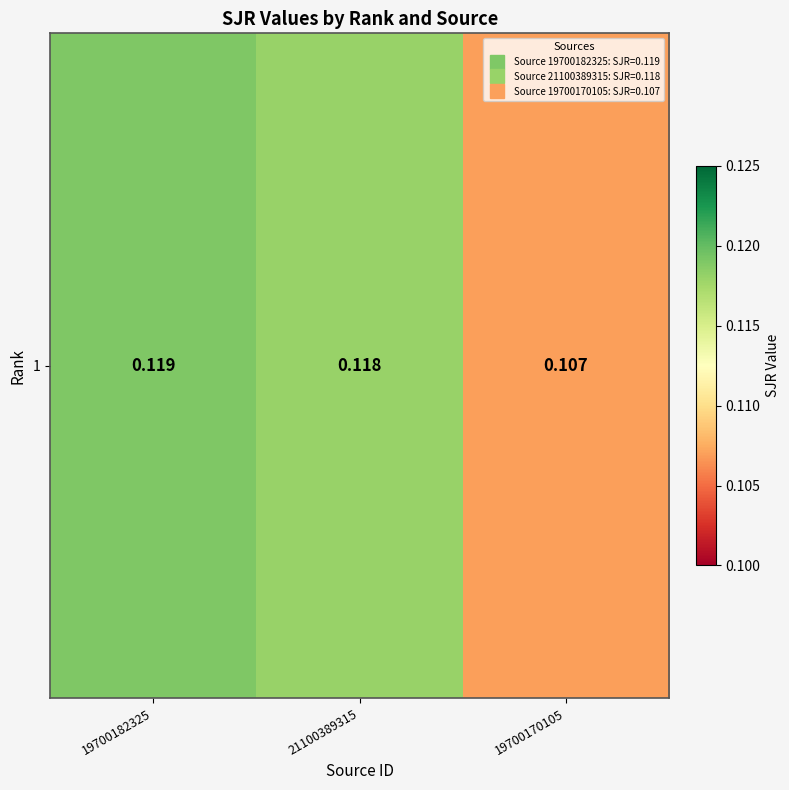

The value at 21100389315 is 0.2. True or false?

False